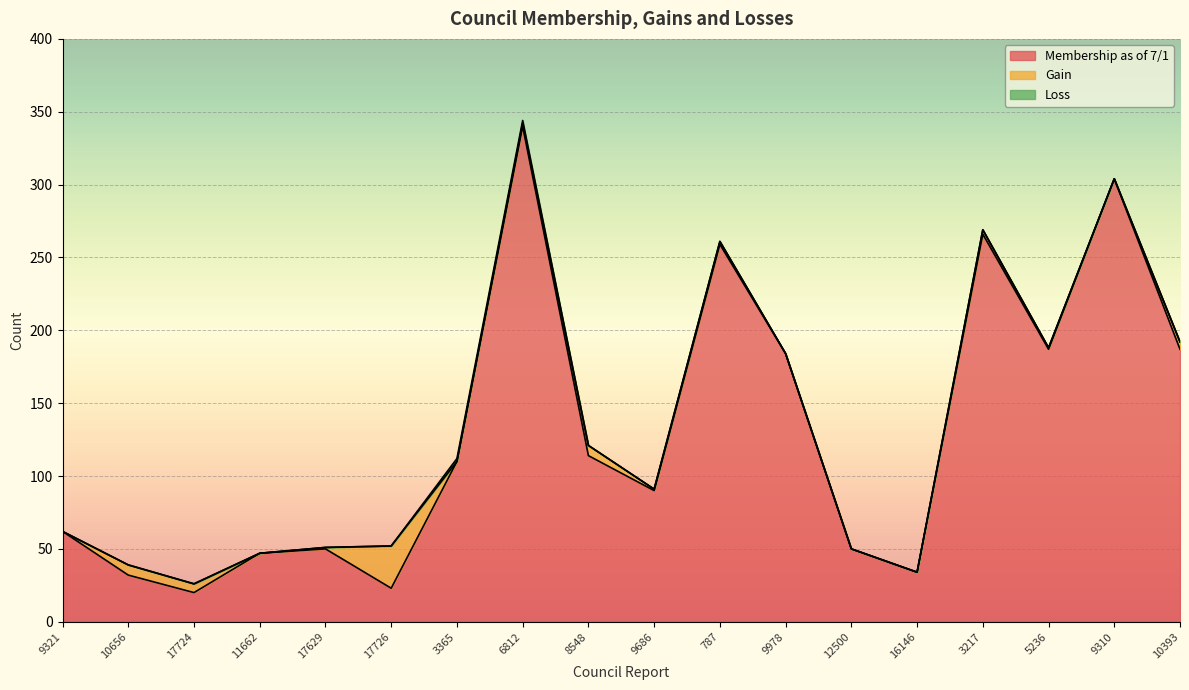

How many data points in Membership as of 7/1 are above 110?

8